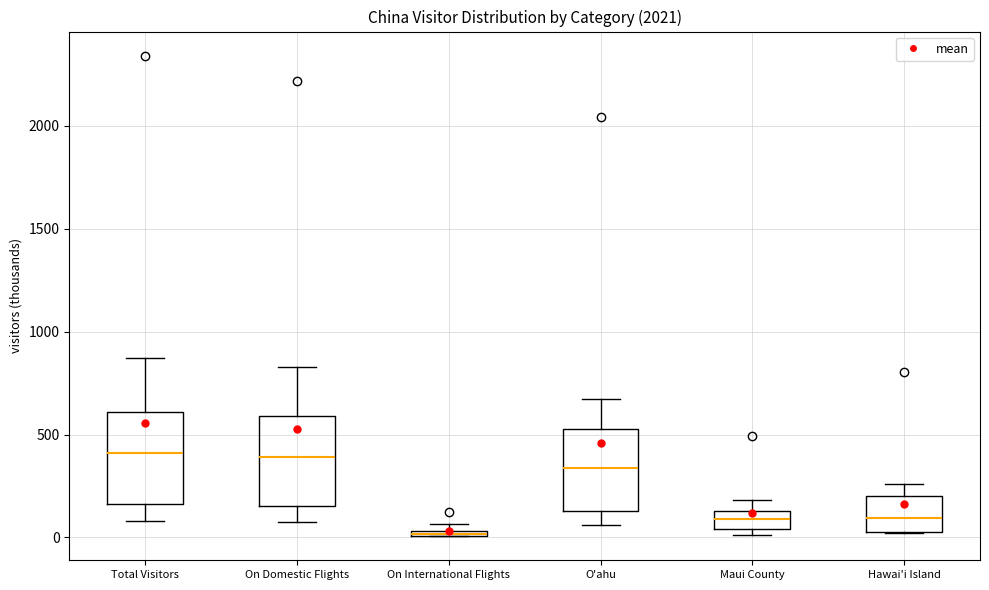

Where does the median line of the box for Hawai'i Island sit on the y-axis? The values are not printed on the chart, so give them approximately, as read against the axis.

100